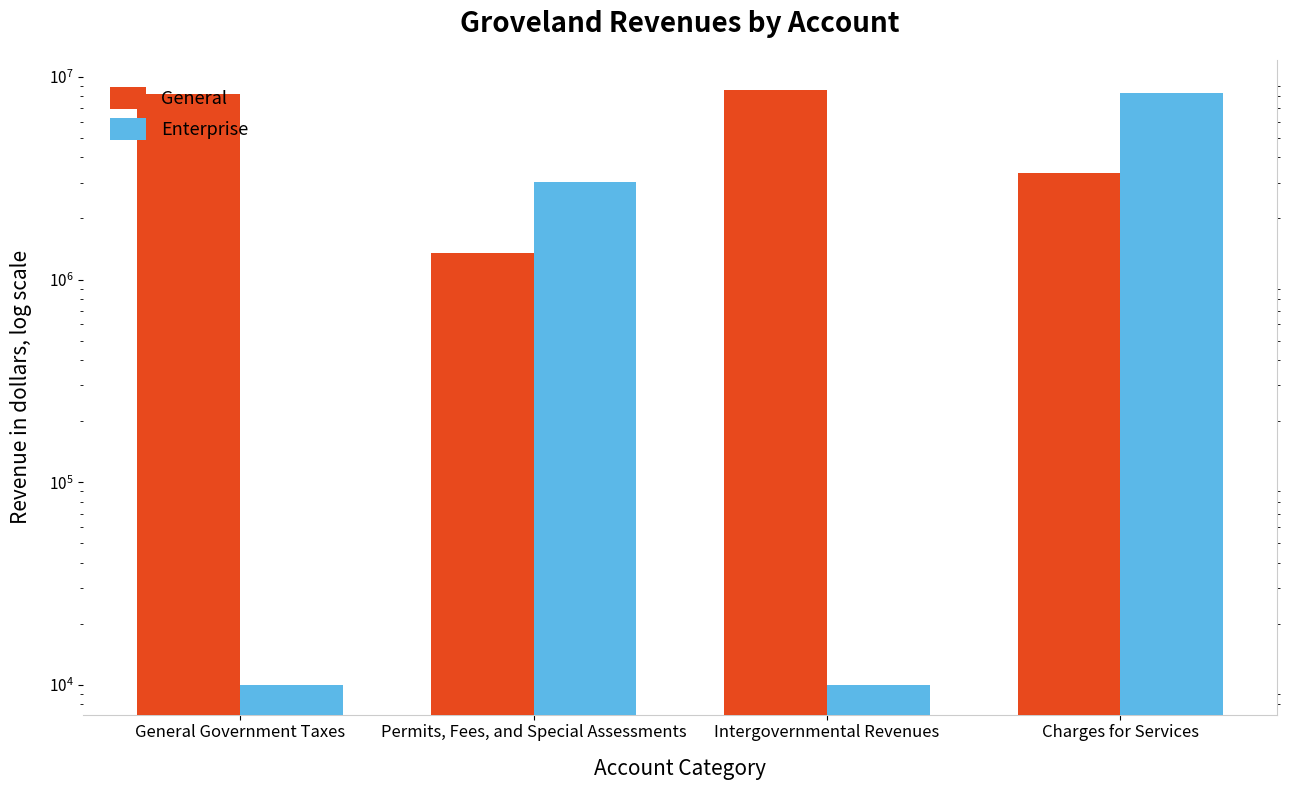

What is the label of the 1st bar from the left?

General Government Taxes